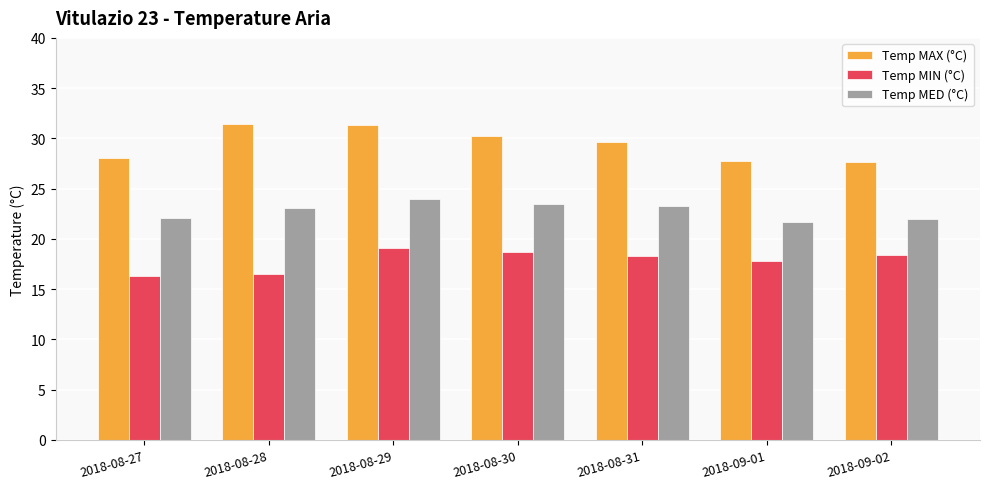

At 2018-08-28, list the series in order from smallest to largest.

Temp MIN (°C), Temp MED (°C), Temp MAX (°C)